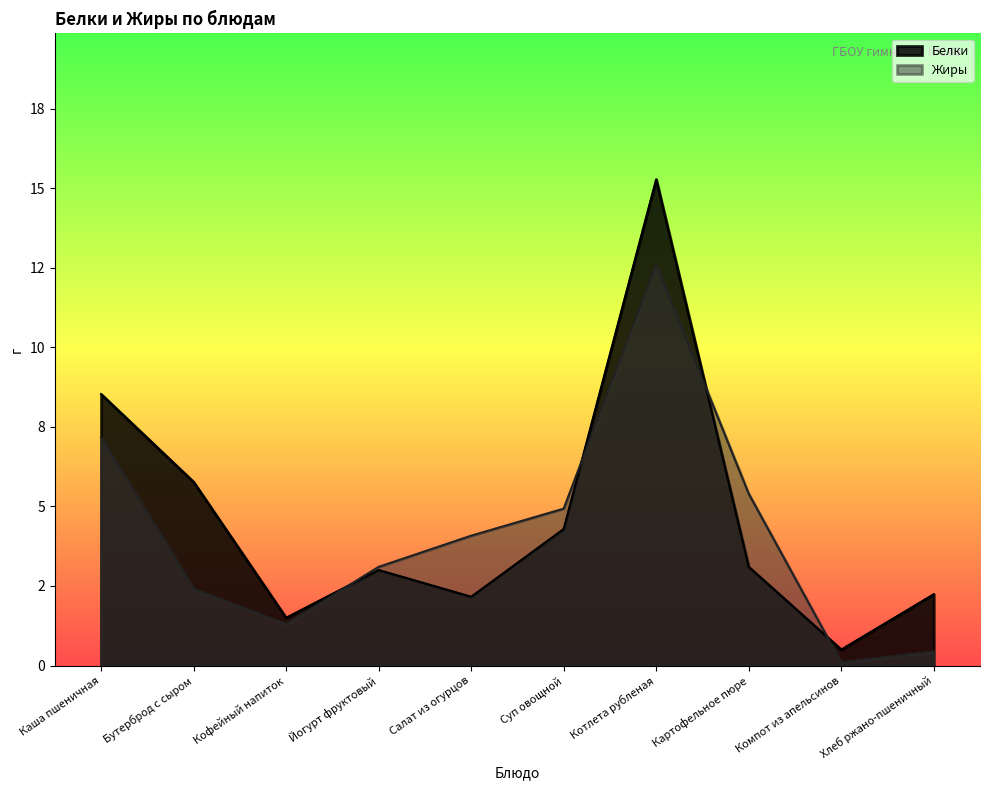

Reading left to right, transcribe all the data shown in this chart.

Белки: 8.5	5.8	1.5	3.0	2.2	4.3	15.3	3.1	0.5	2.2
Жиры: 7.2	2.4	1.3	3.1	4.1	4.9	12.6	5.4	0.1	0.4